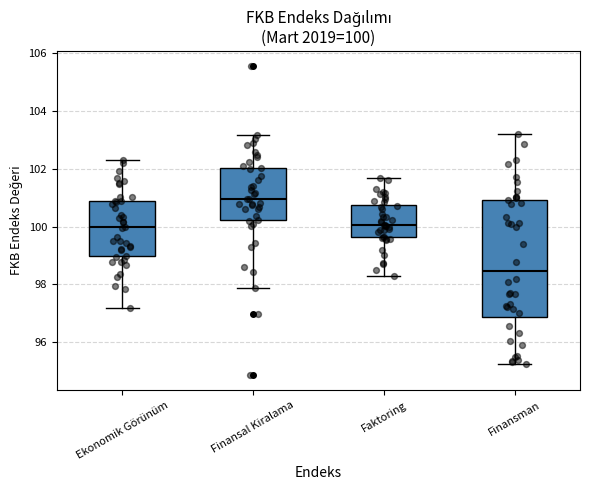

Which box's median line is the highest?

Finansal Kiralama